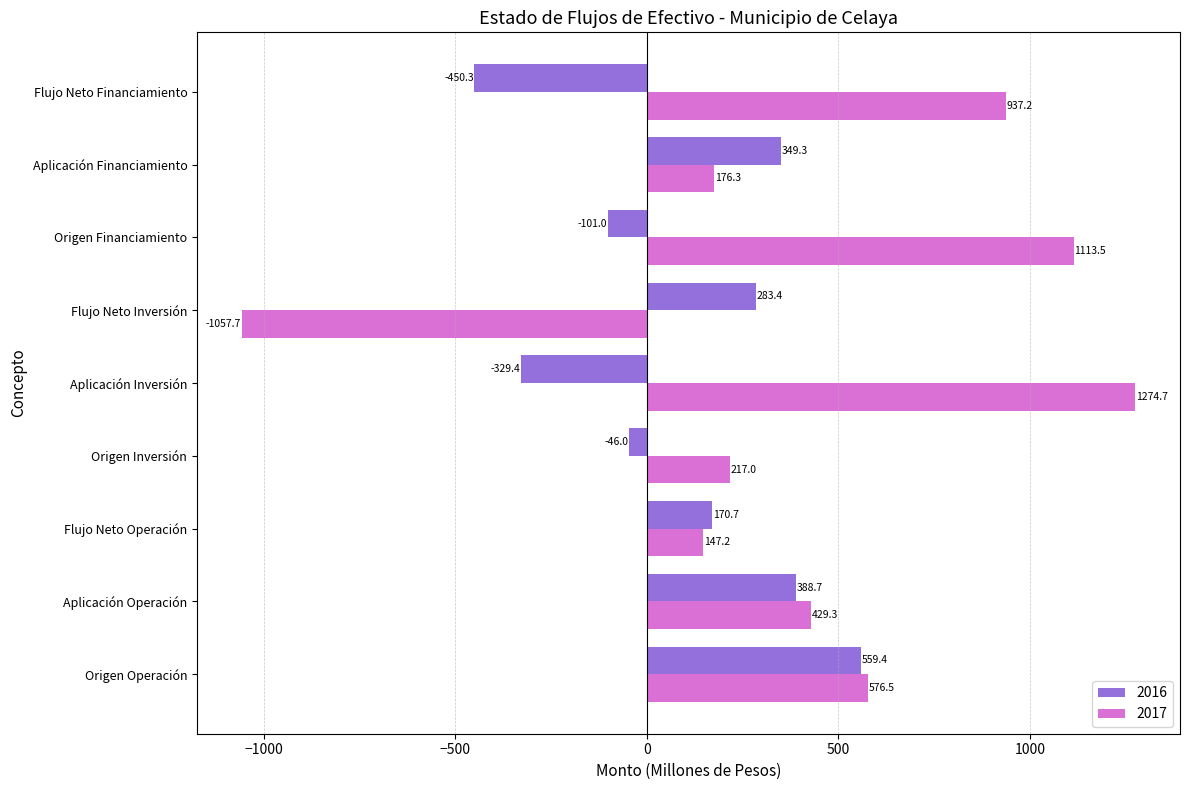

What is the sum of the 2017 values at Aplicación Financiamiento and Origen Financiamiento?

1289.8